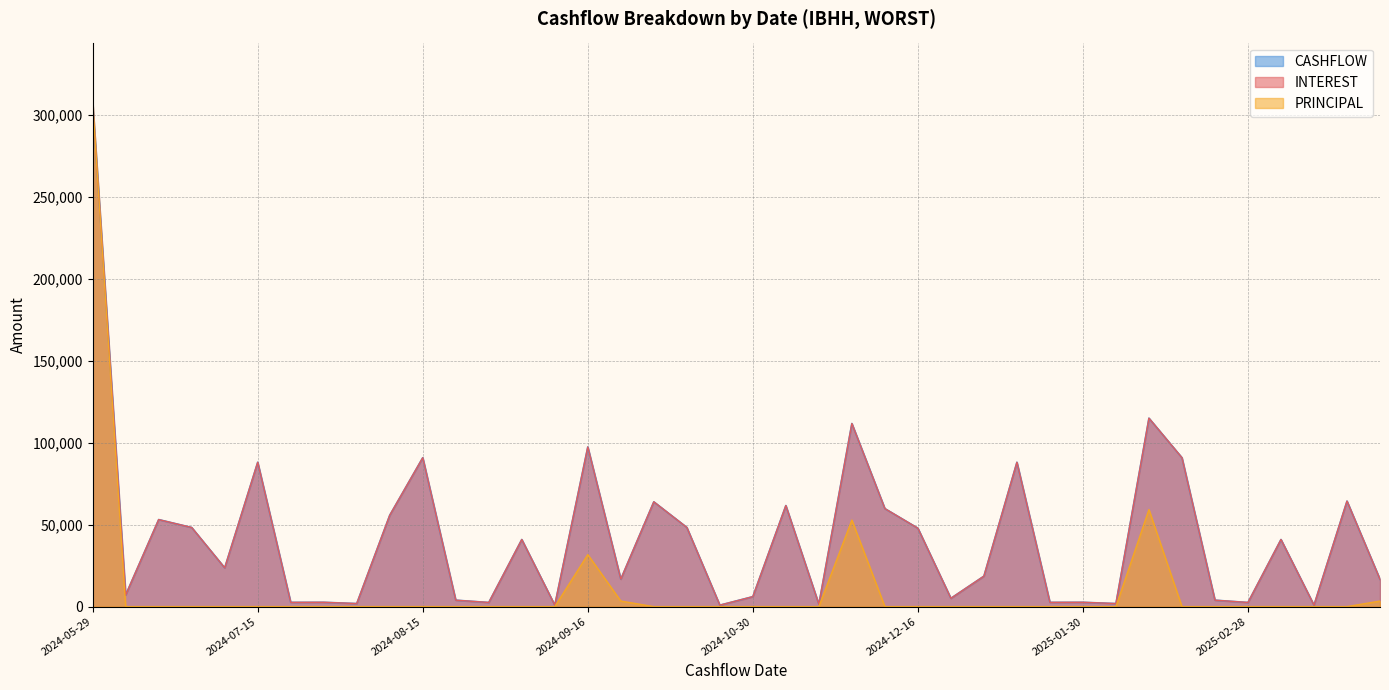

Does the chart have visible grid lines?

Yes